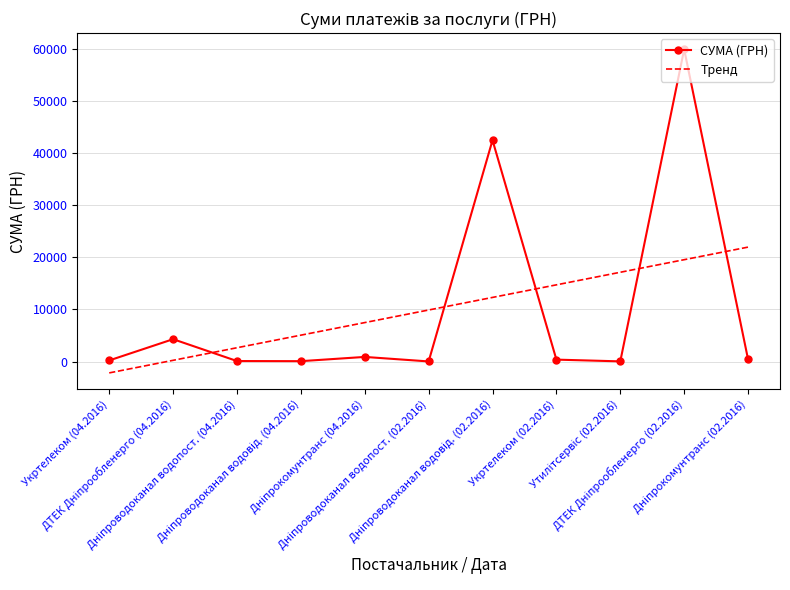

List the series in order of their peak value, highest first.

СУМА (ГРН), Тренд